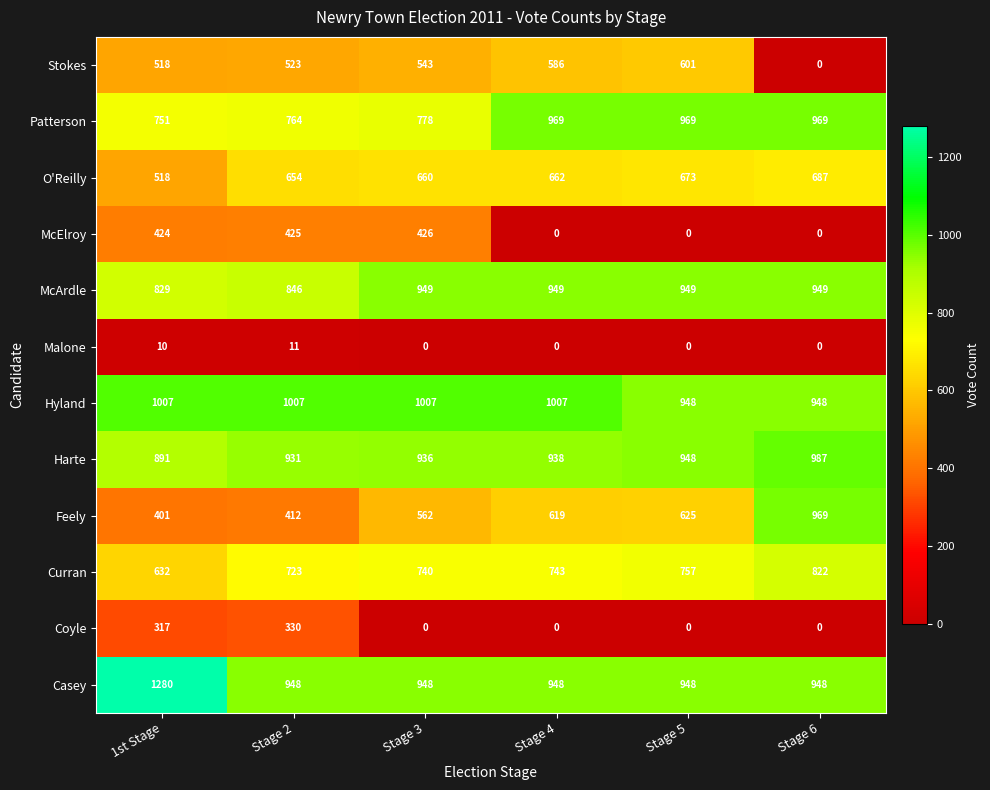

Which series has the largest total across all categories?

Casey